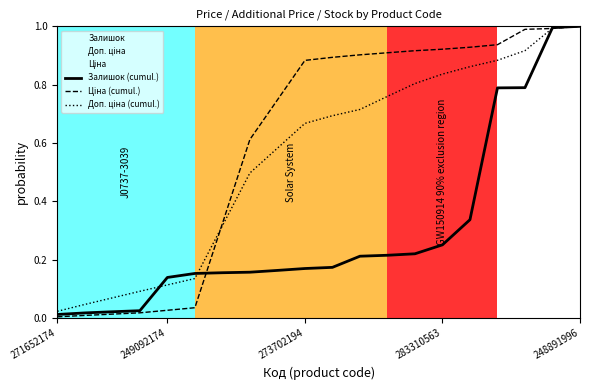

What is the total value across all series at 283310563?

2.0